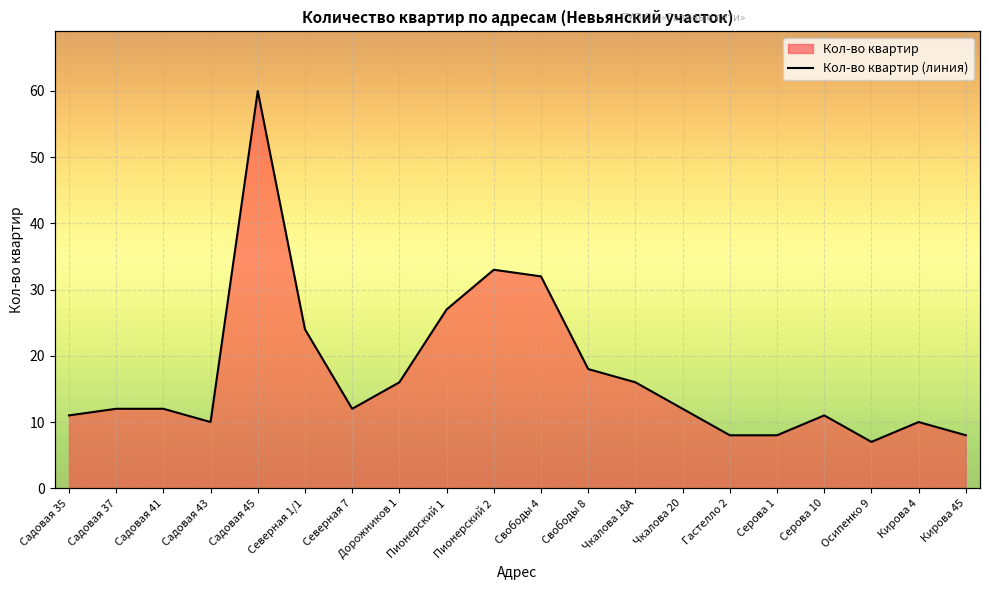

Between Садовая 43 and Пионерский 2, which is larger?

Пионерский 2